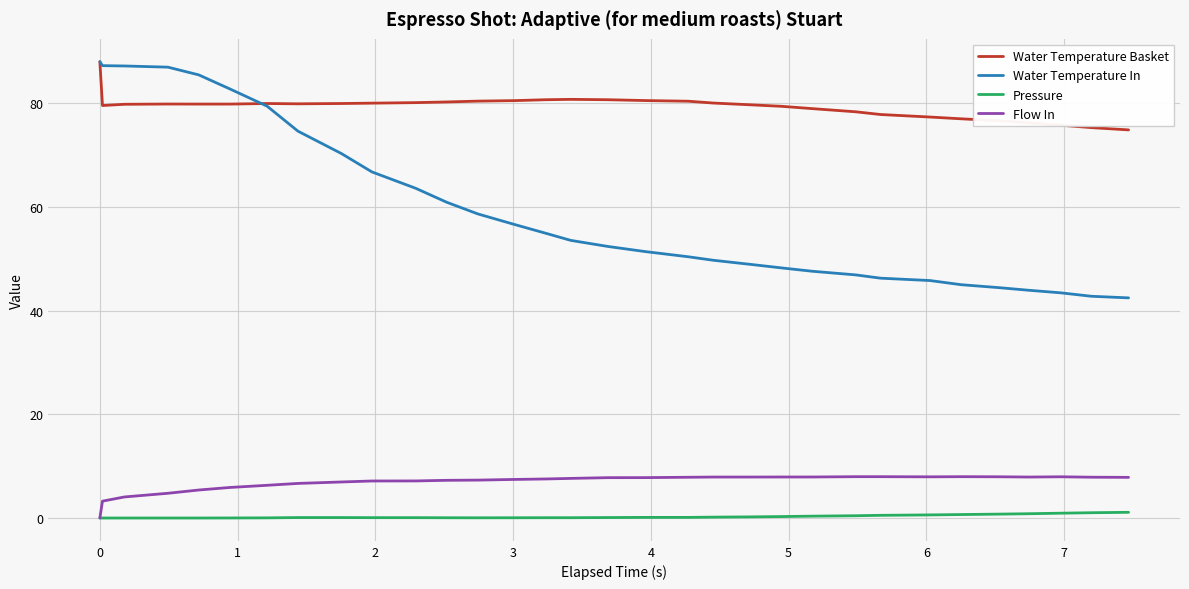

Which series has the largest total across all categories?

Water Temperature Basket